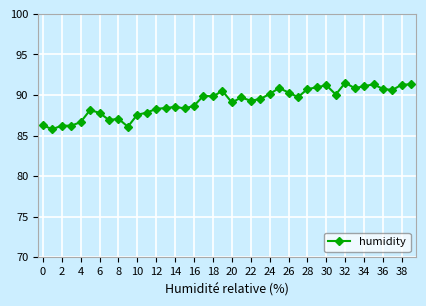

What is the sum of all values?

3565.4